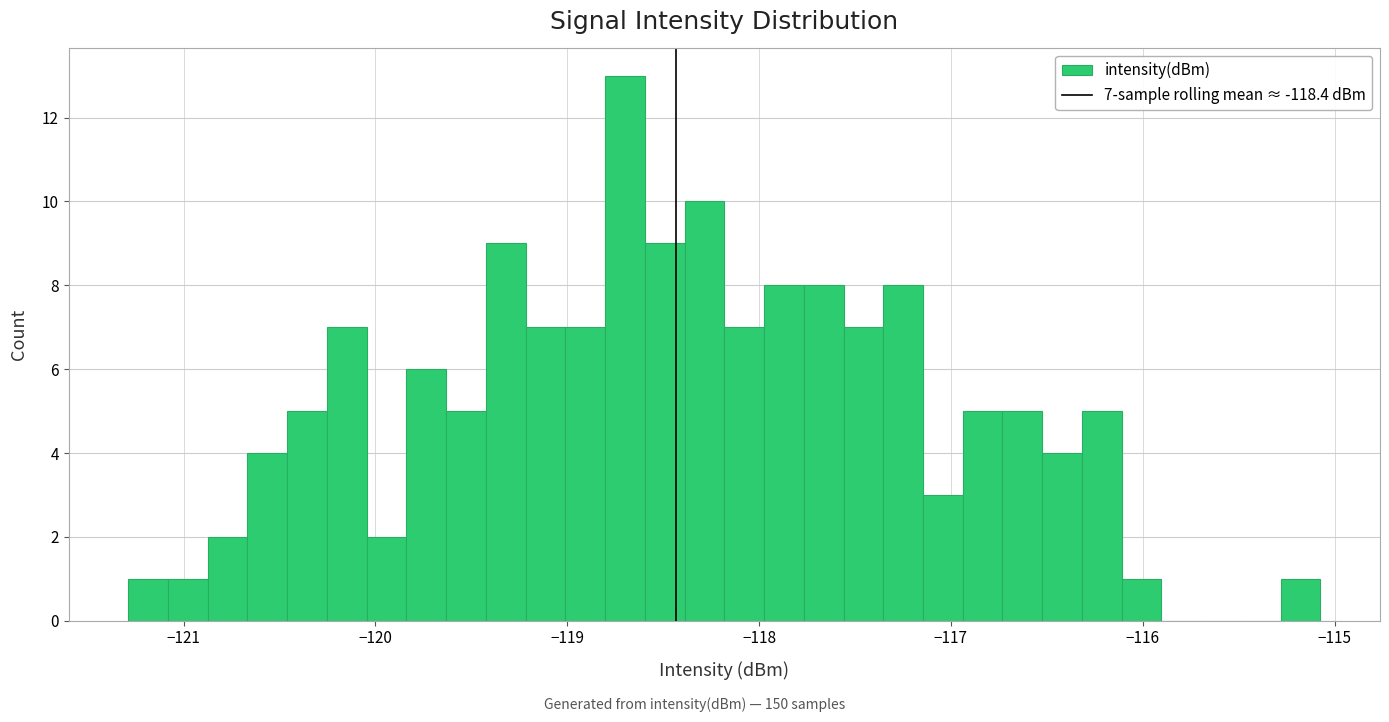

Read against the x-axis, roughly where is the centre of the tallest bar?

-118.7